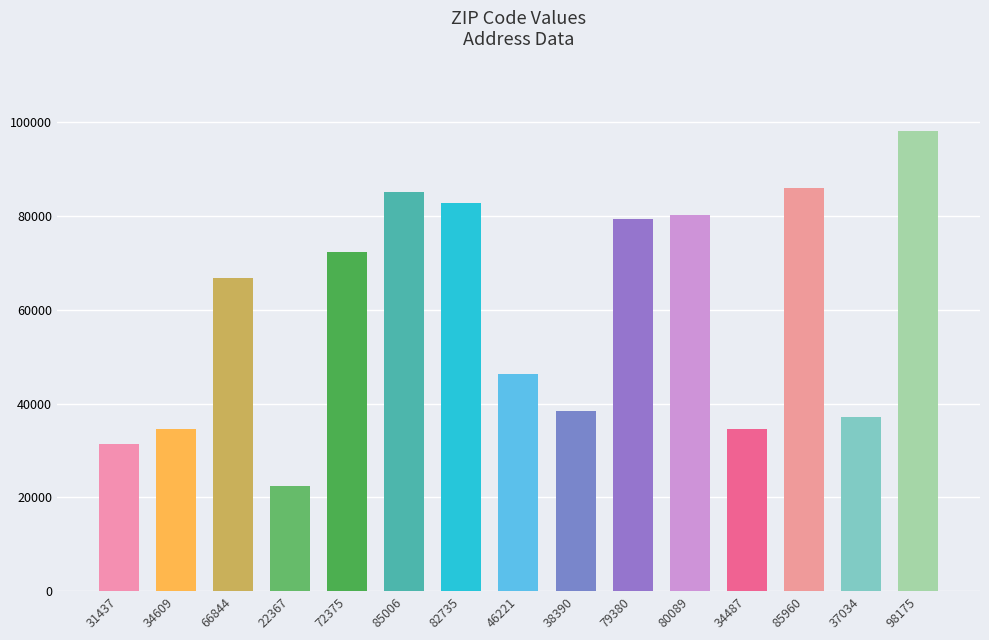

Approximately how many times larger is the value at 80089 compared to 38390?

2.1